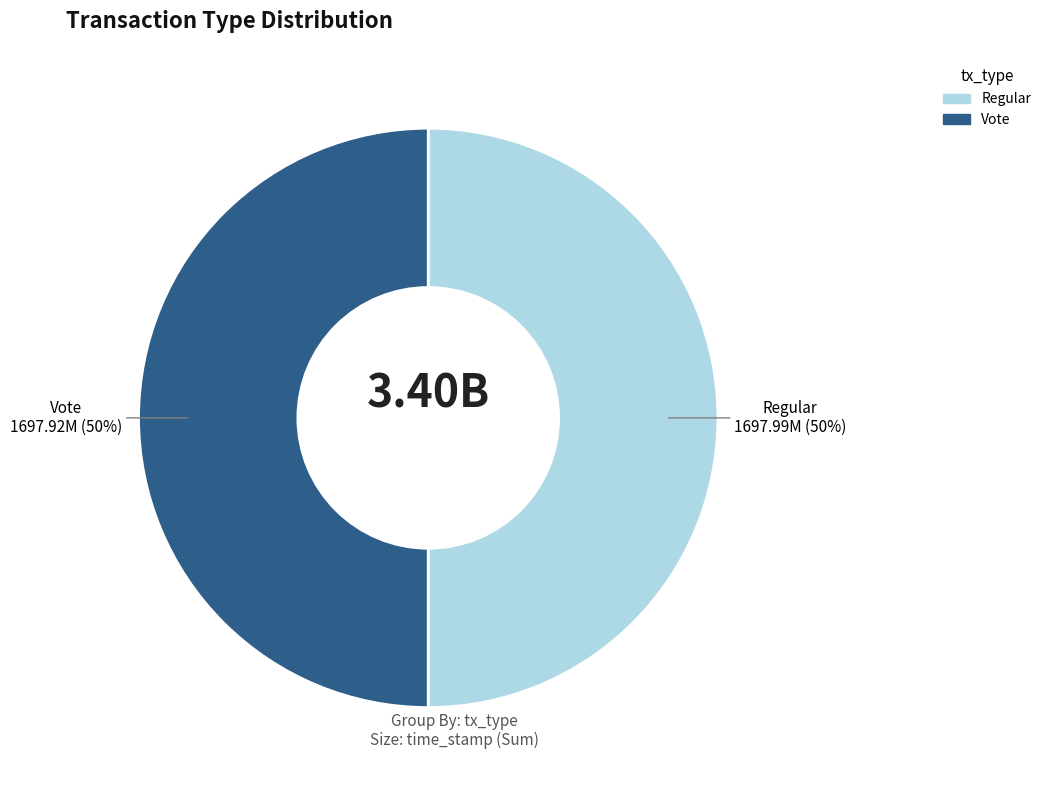

The Regular slice represents 50% of the pie. True or false?

True